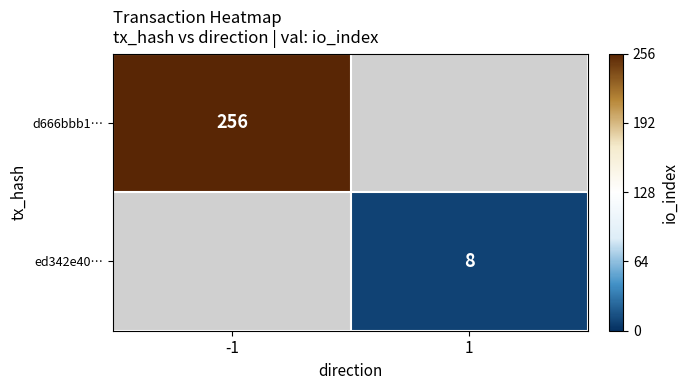

Which category has the highest value across all series?

-1